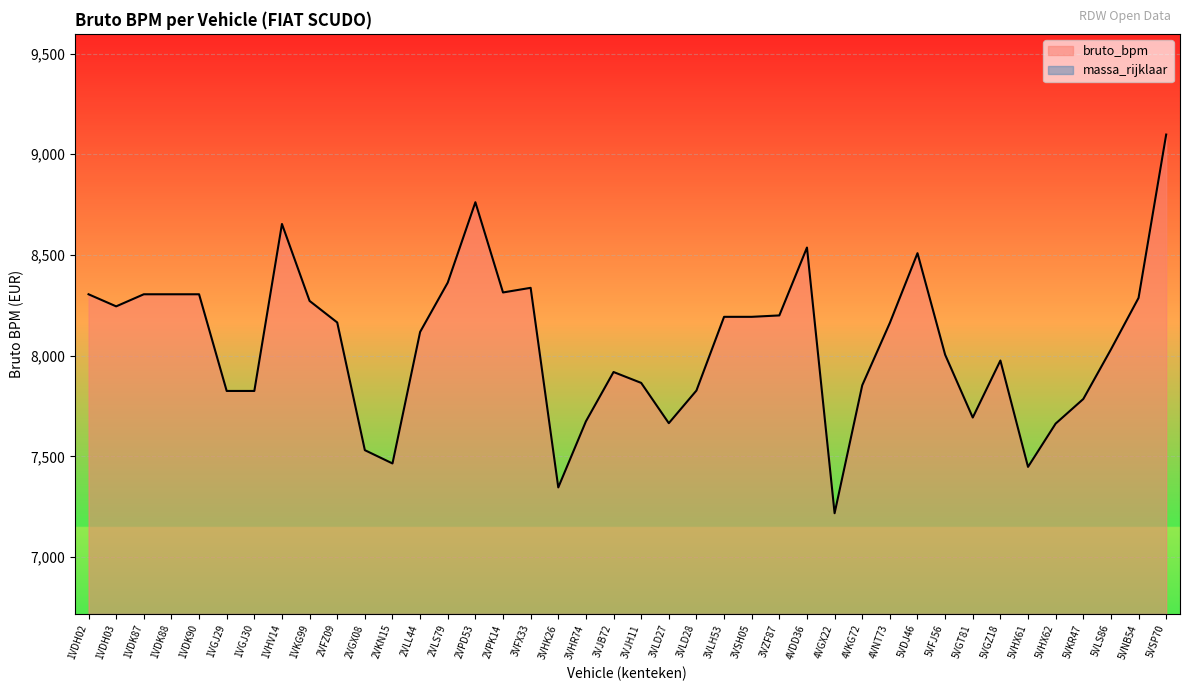

Rank the categories by value from highest to lowest.

5VSP70, 2VPD53, 1VHV14, 4VDD36, 5VDJ46, 2VLS79, 3VFX33, 2VPK14, 1VDH02, 1VDK87, 1VDK88, 1VDK90, 5VNB54, 1VKG99, 1VDH03, 3VZF87, 3VLH53, 3VSH05, 2VFZ09, 4VNT73, 2VLL44, 5VLS86, 5VFJ56, 5VGZ18, 3VJB72, 3VJH11, 4VKG72, 3VLD28, 1VGJ29, 1VGJ30, 5VKR47, 5VGT81, 3VHR74, 3VLD27, 5VHX62, 2VGX08, 2VKN15, 5VHX61, 3VHK26, 4VGX22